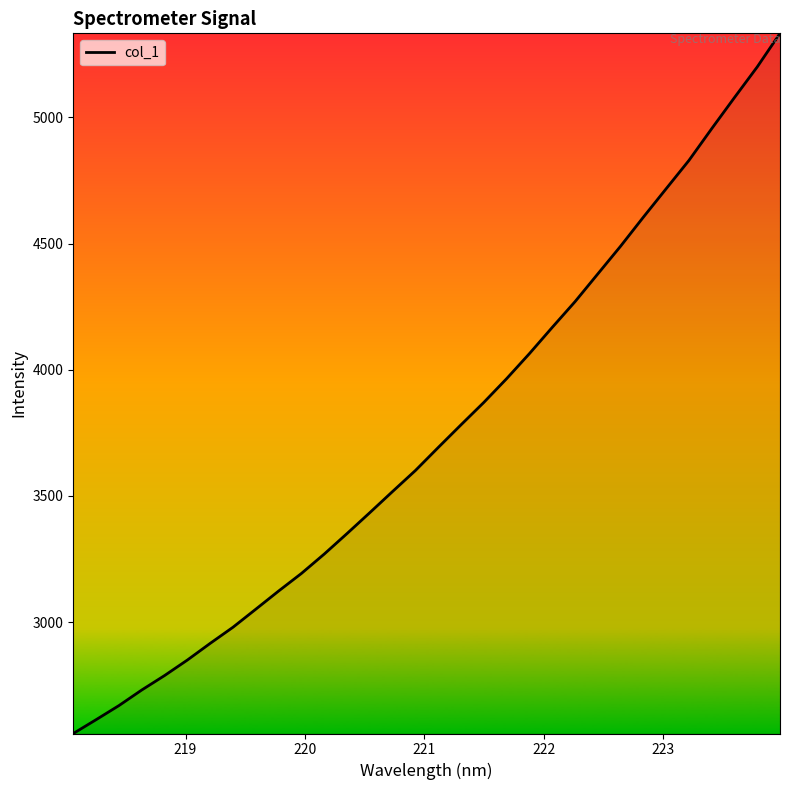

What is the smallest value displayed?

2559.1